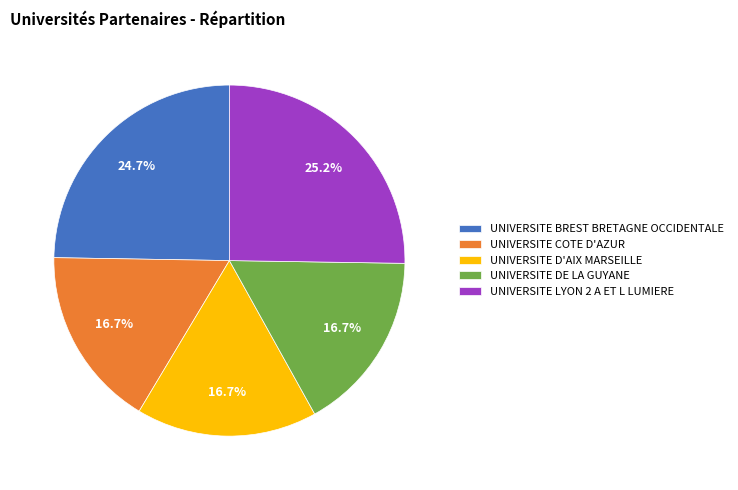

Count the number of slices in the pie.

5